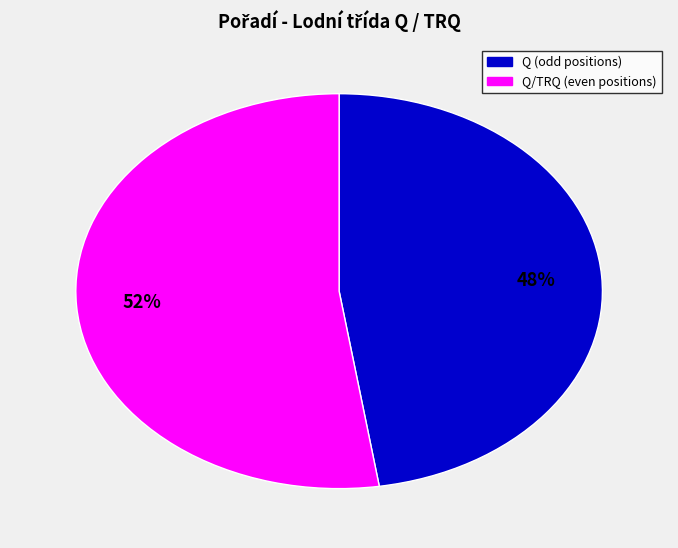

To the nearest percent, what is the average slice percentage?

50%